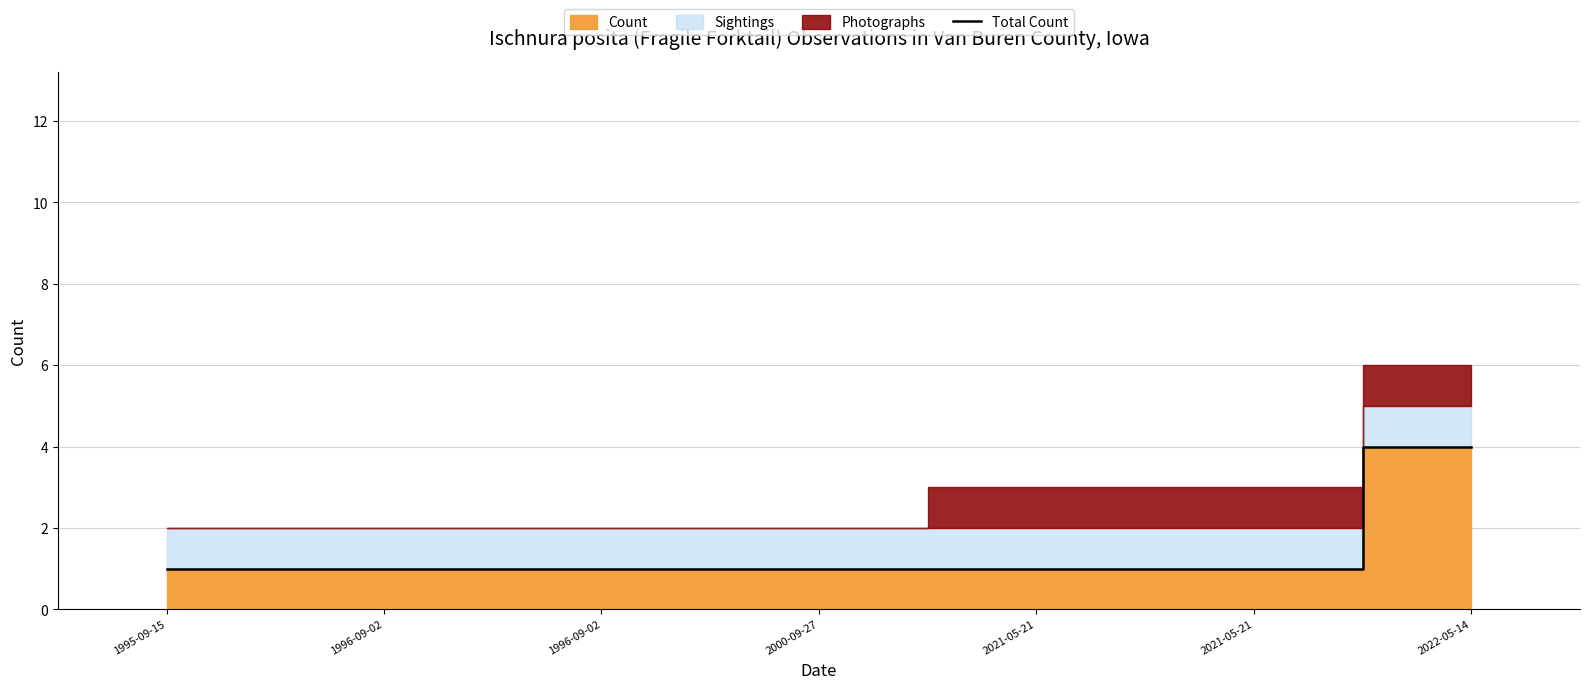

Count the number of categories in the chart.

7